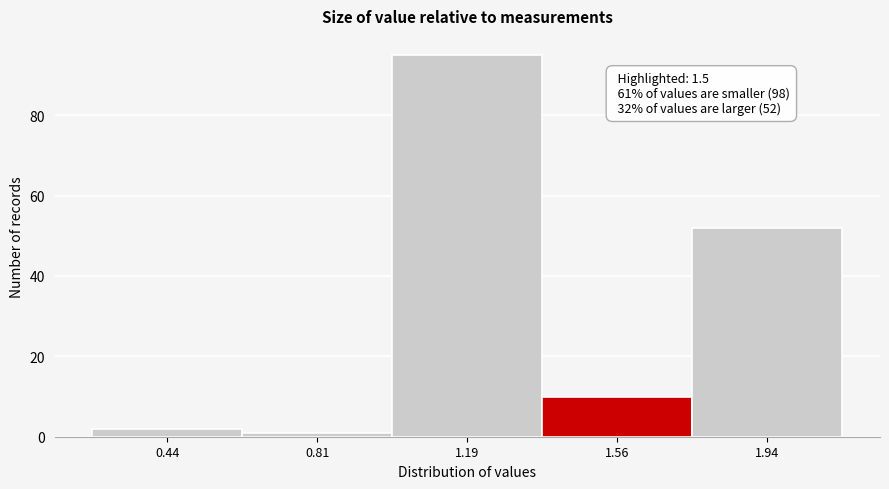

Over which range of the x-axis is the bar tallest?

1.000 to 1.375